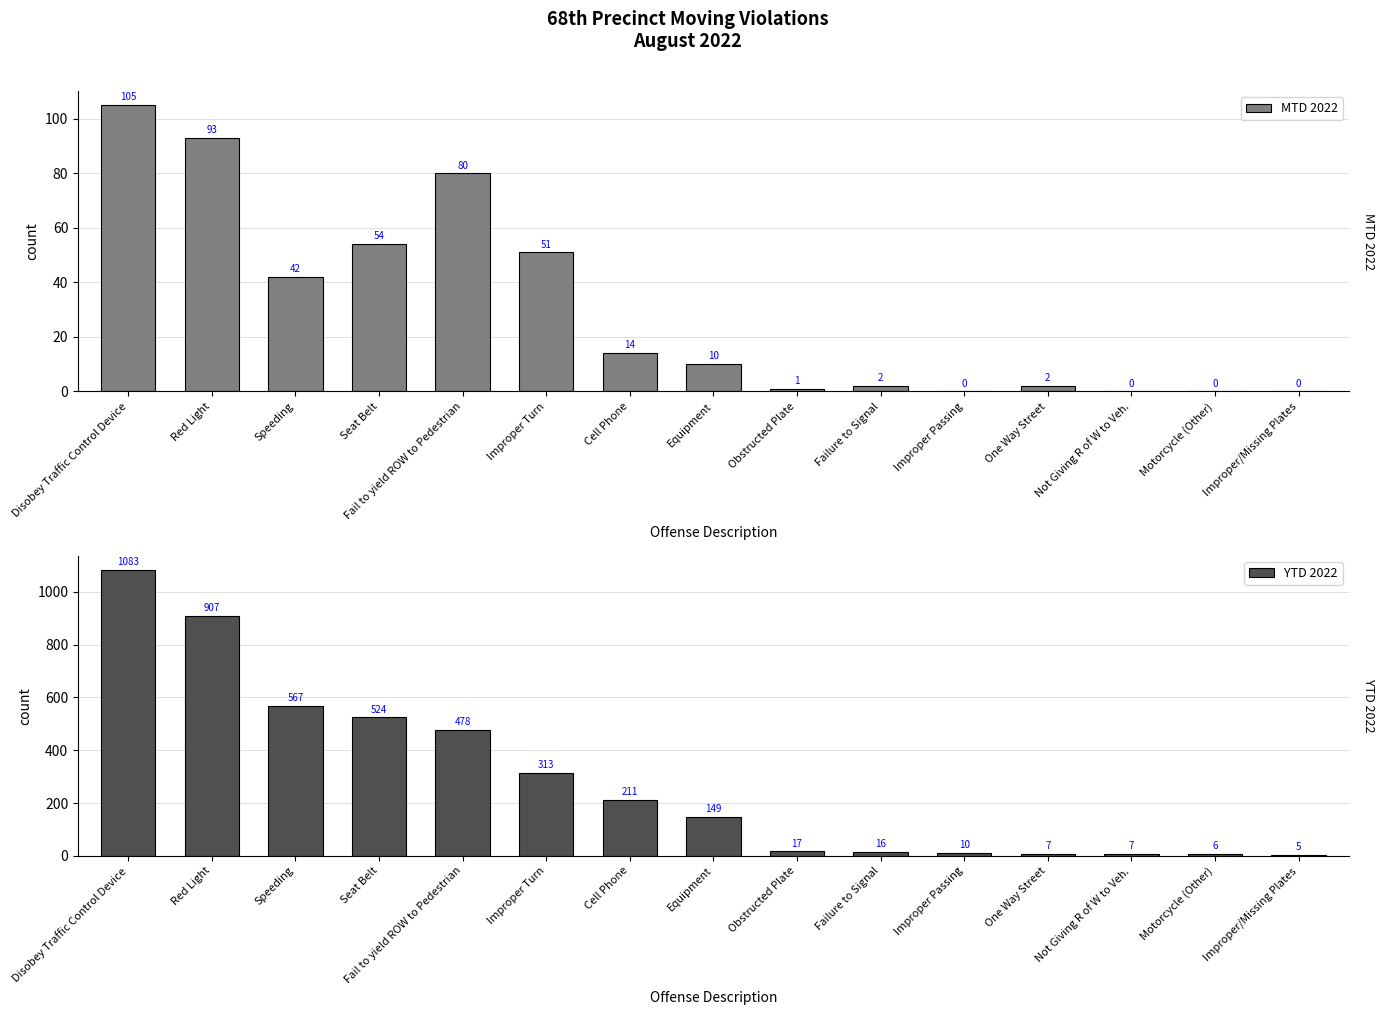

Is the value of MTD 2022 at Improper Passing greater than the value of YTD 2022 at Not Giving R of W to Veh.?

No